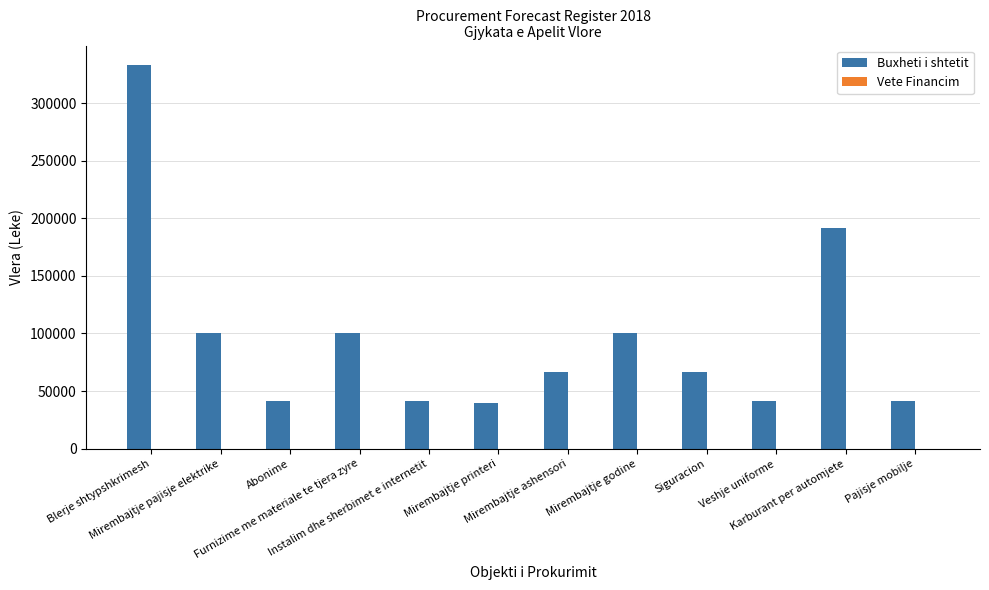

What is the value of the 2nd bar from the left?

100000